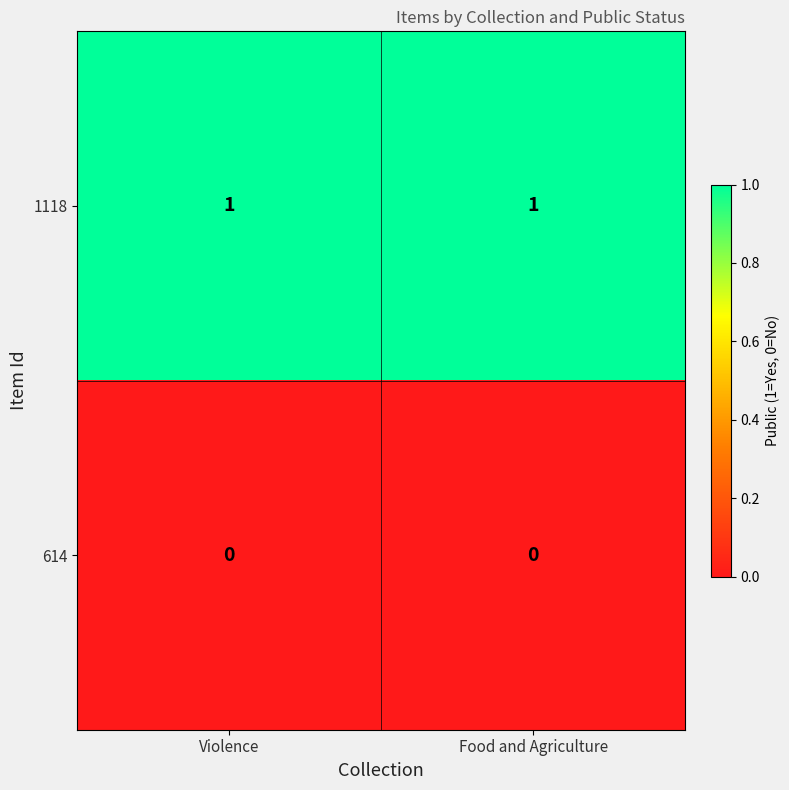

What is the spread (max minus min) of values at Violence?

1